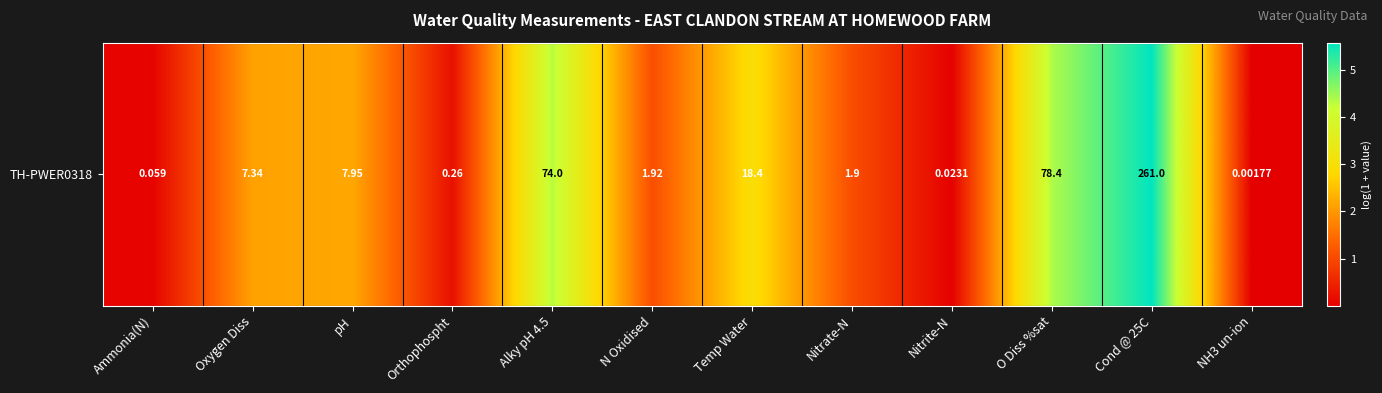

How many series are shown in this chart?

1